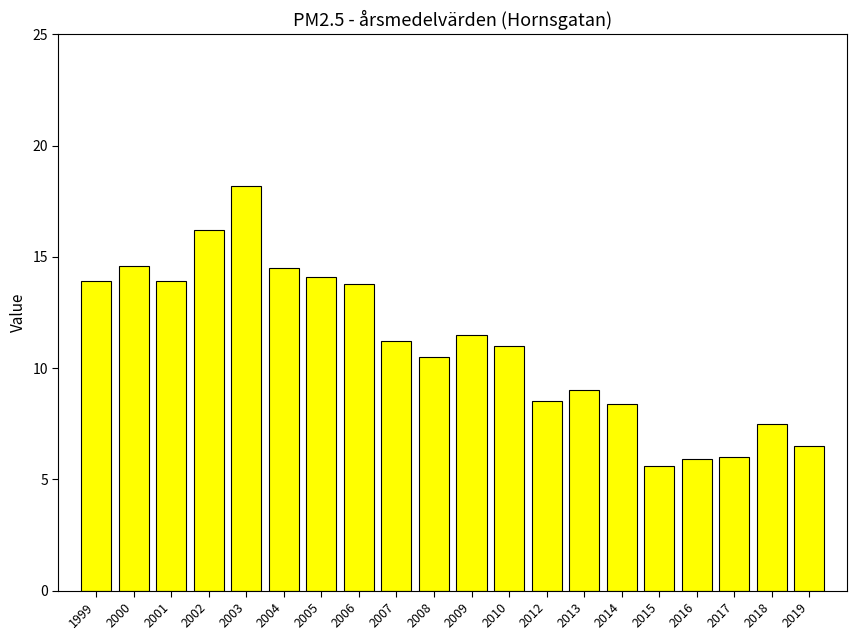

The value at 2000 is 9.9. True or false?

False